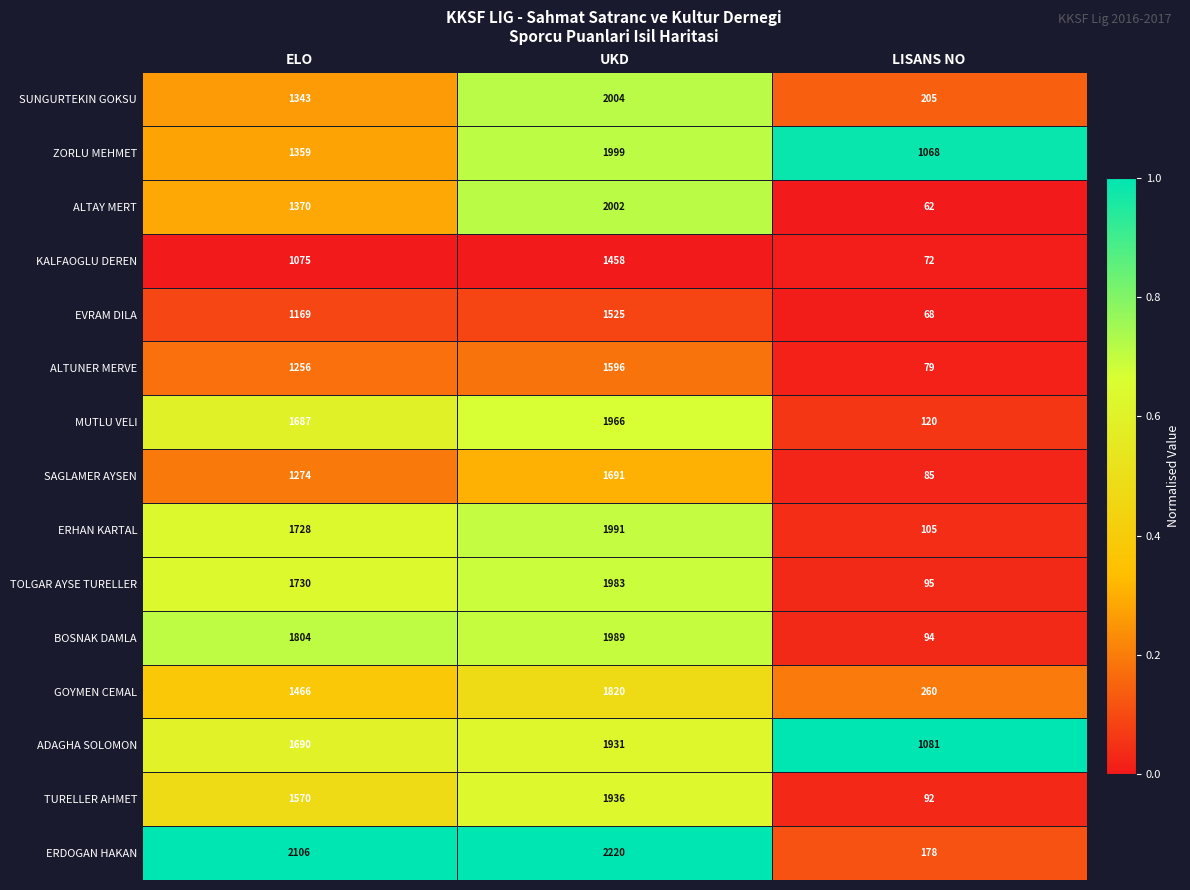

List the series in order of their peak value, highest first.

ERDOGAN HAKAN, SUNGURTEKIN GOKSU, ALTAY MERT, ZORLU MEHMET, ERHAN KARTAL, BOSNAK DAMLA, TOLGAR AYSE TURELLER, MUTLU VELI, TURELLER AHMET, ADAGHA SOLOMON, GOYMEN CEMAL, SAGLAMER AYSEN, ALTUNER MERVE, EVRAM DILA, KALFAOGLU DEREN